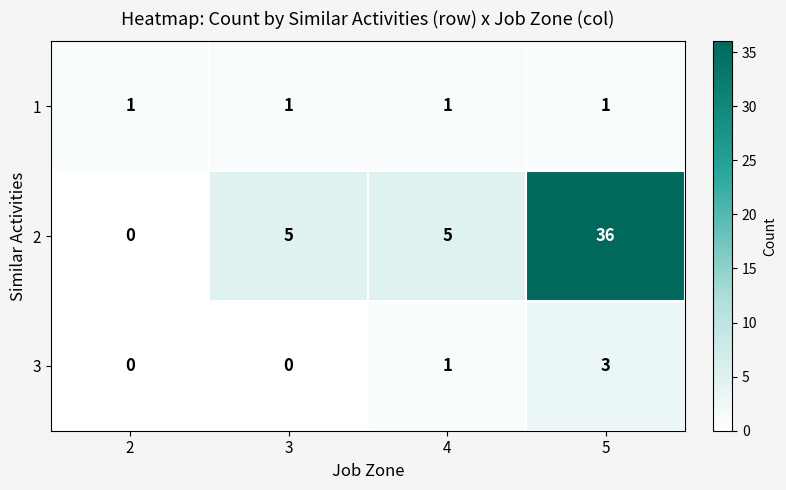

What is the spread (max minus min) of values at 2?

1